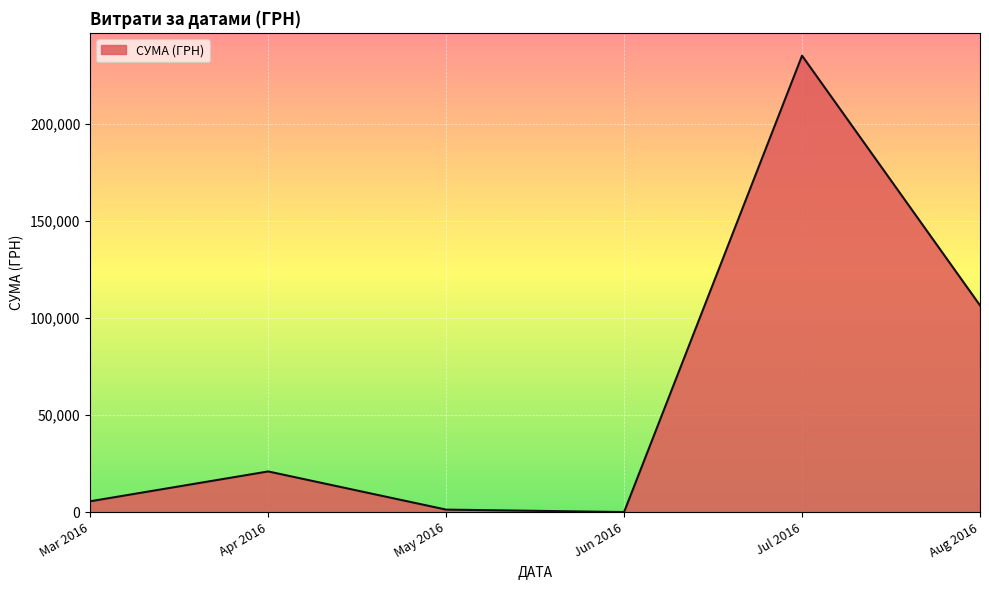

What is the sum of the values at Apr 2016 and Mar 2016?

26660.9